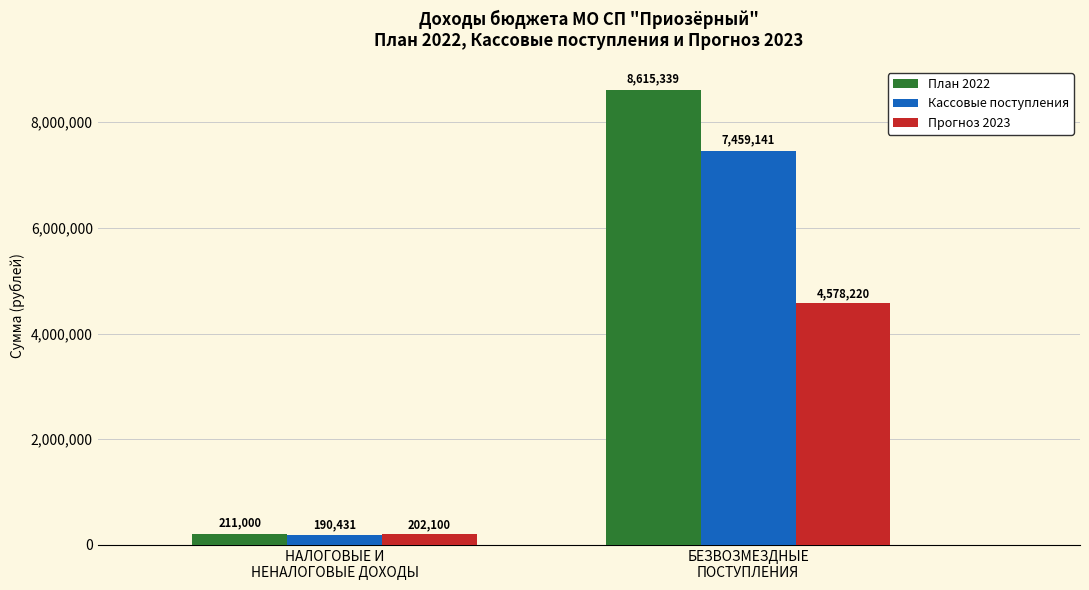

What is the value of the Кассовые поступления bar at the 2nd from the left?

7459141.3